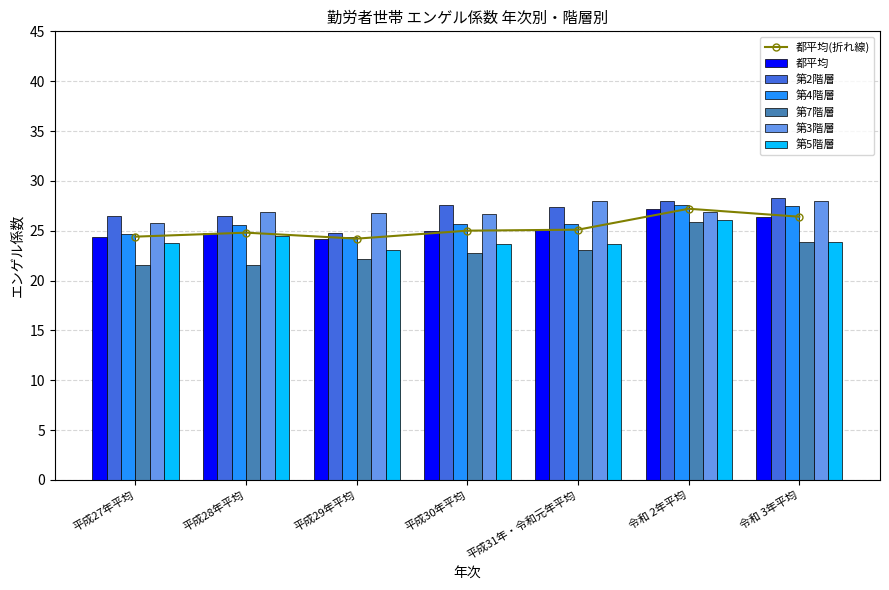

Reading left to right, extract all data points from this chart.

都平均: 平成27年平均=24.4	平成28年平均=24.8	平成29年平均=24.2	平成30年平均=25.0	平成31年・令和元年平均=25.1	令和 2年平均=27.2	令和 3年平均=26.4
第2階層: 平成27年平均=26.5	平成28年平均=26.5	平成29年平均=24.8	平成30年平均=27.6	平成31年・令和元年平均=27.4	令和 2年平均=28.0	令和 3年平均=28.3
第4階層: 平成27年平均=24.7	平成28年平均=25.6	平成29年平均=24.4	平成30年平均=25.7	平成31年・令和元年平均=25.7	令和 2年平均=27.6	令和 3年平均=27.5
第7階層: 平成27年平均=21.6	平成28年平均=21.6	平成29年平均=22.2	平成30年平均=22.8	平成31年・令和元年平均=23.1	令和 2年平均=25.9	令和 3年平均=23.9
第3階層: 平成27年平均=25.8	平成28年平均=26.9	平成29年平均=26.8	平成30年平均=26.7	平成31年・令和元年平均=28.0	令和 2年平均=26.9	令和 3年平均=28.0
第5階層: 平成27年平均=23.8	平成28年平均=24.5	平成29年平均=23.1	平成30年平均=23.7	平成31年・令和元年平均=23.7	令和 2年平均=26.1	令和 3年平均=23.9